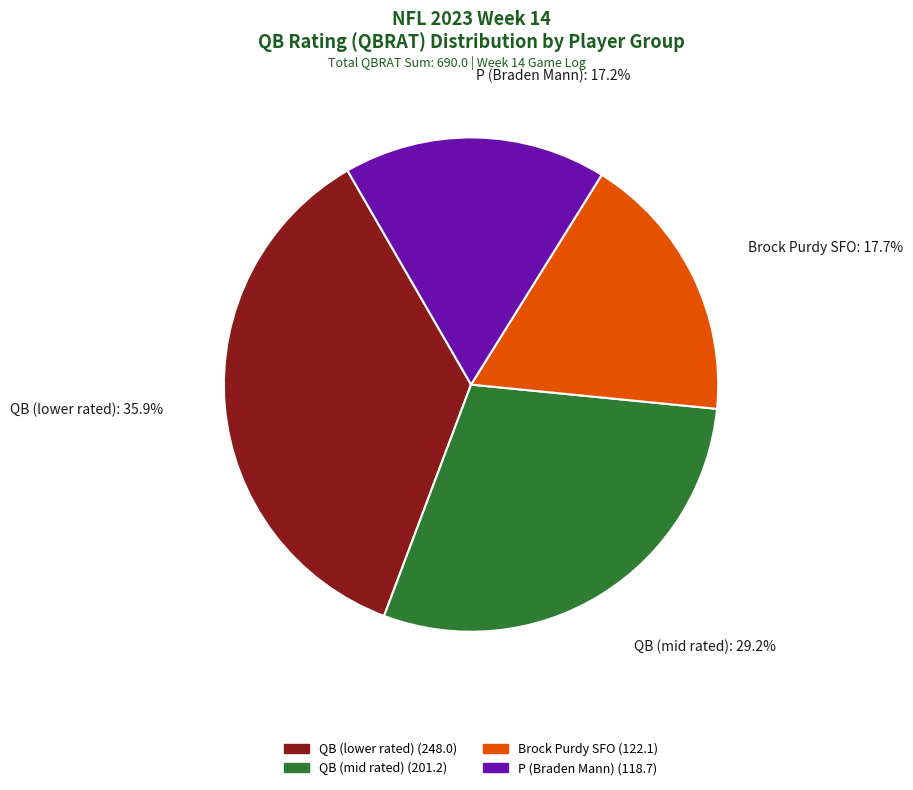

Is there a majority slice in this chart?

No